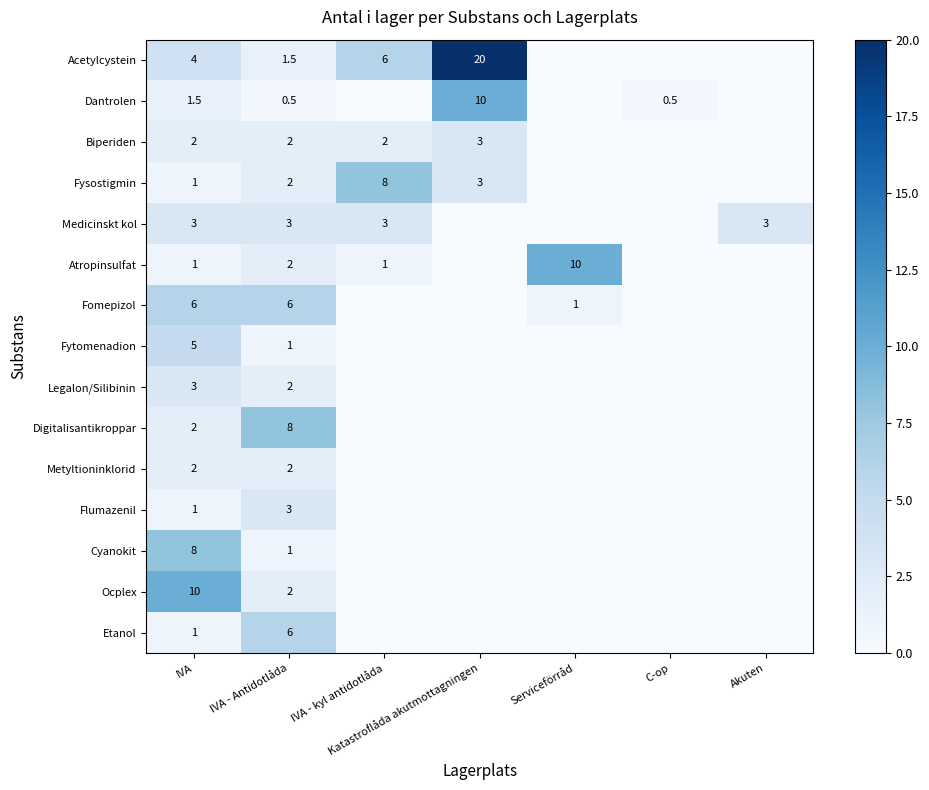

What is the difference between the highest and lowest values at IVA?

9.0